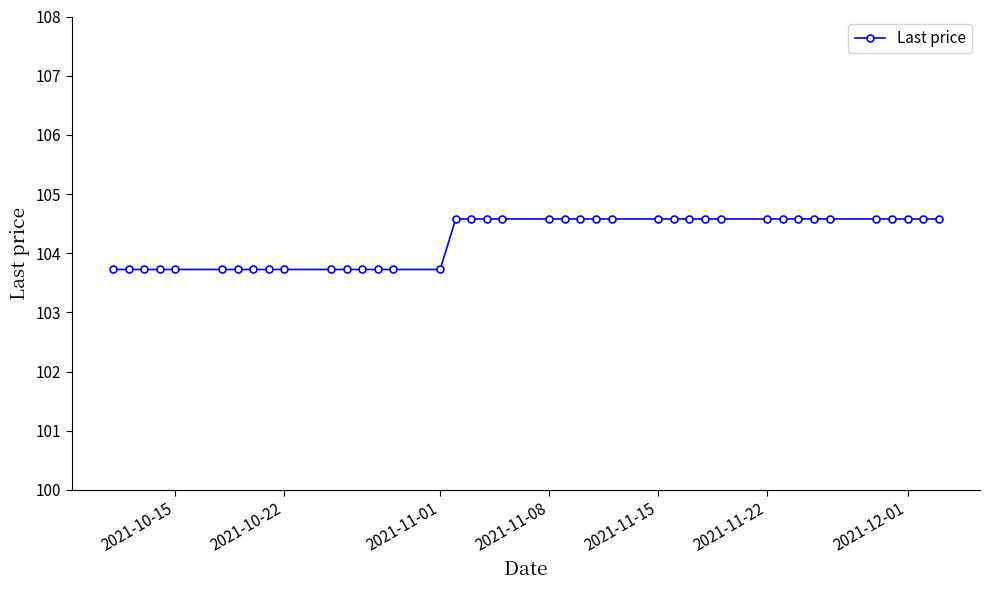

How many values are between 103 and 104?

16